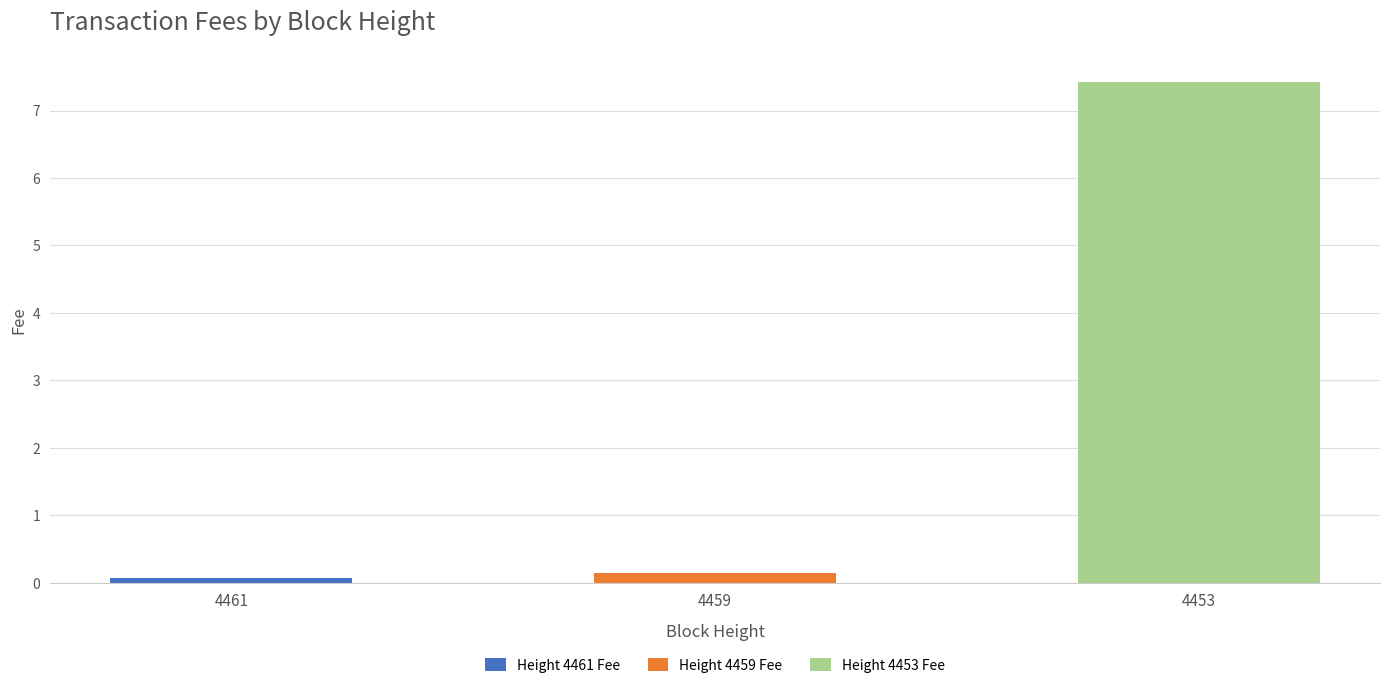

Which label corresponds to the largest value in the chart?

4453